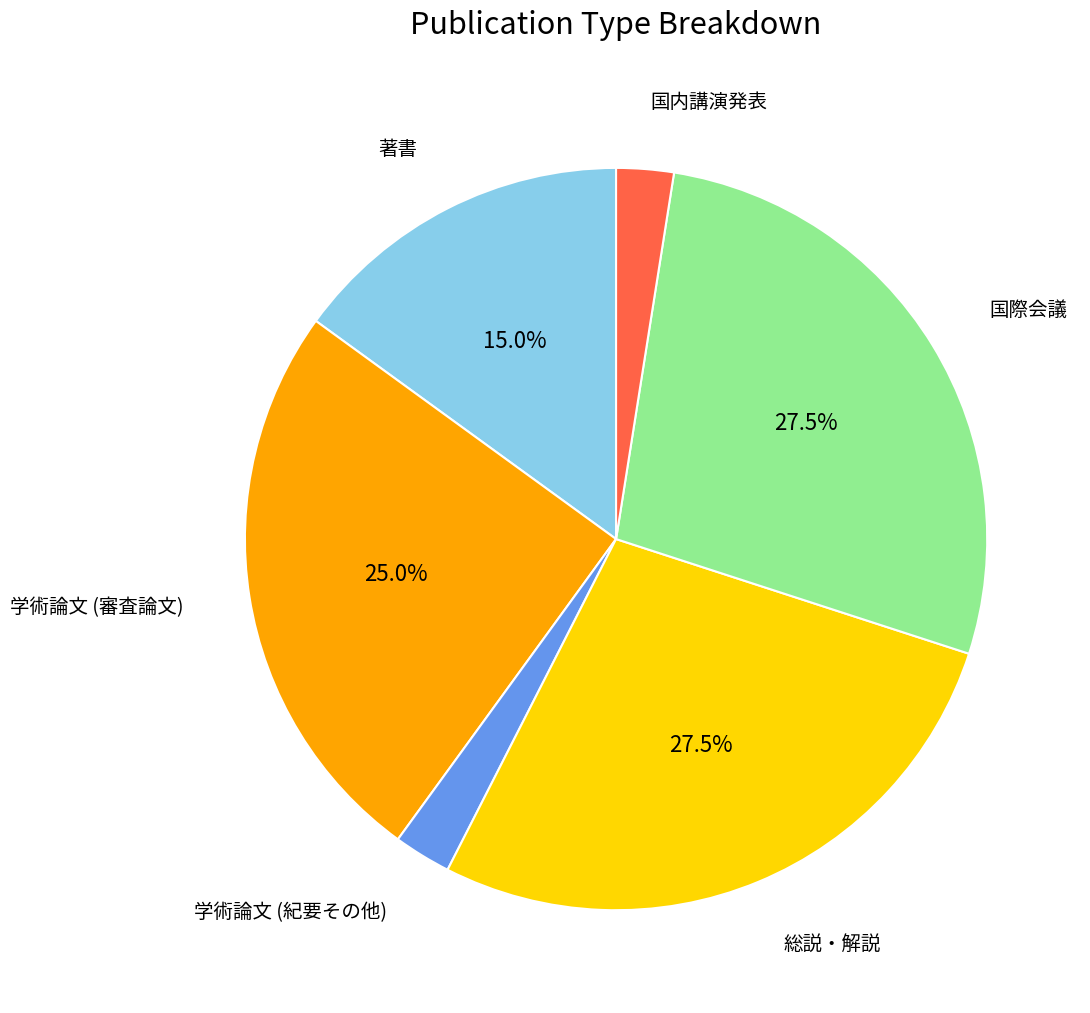

To the nearest percent, what is the average slice percentage?

17%